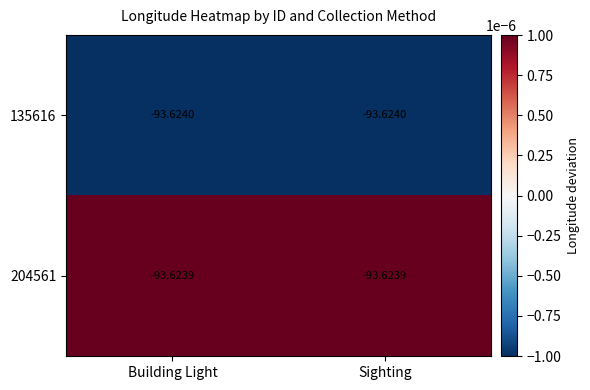

Is the value of 135616 at Building Light greater than the value of 204561 at Building Light?

No